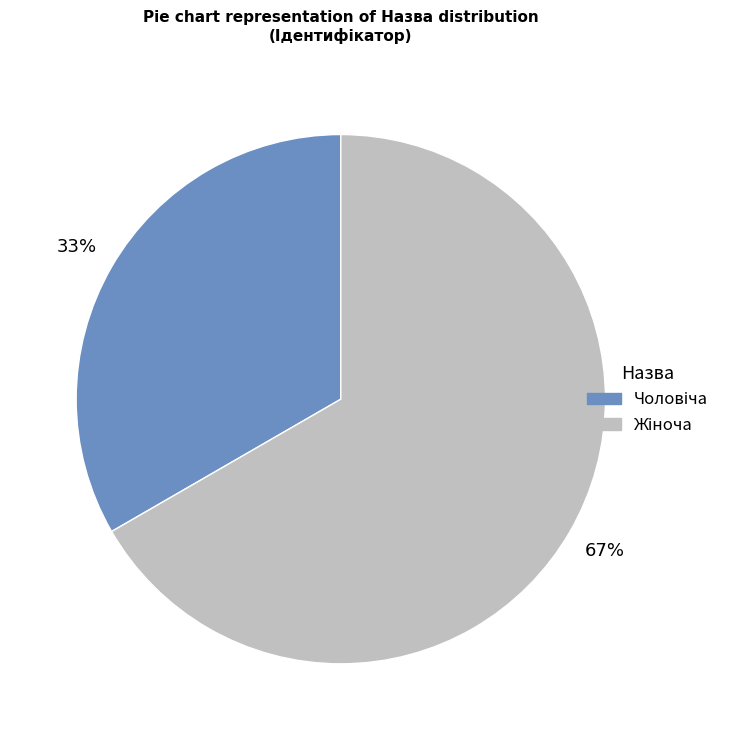

To the nearest percent, what is the average slice percentage?

50%